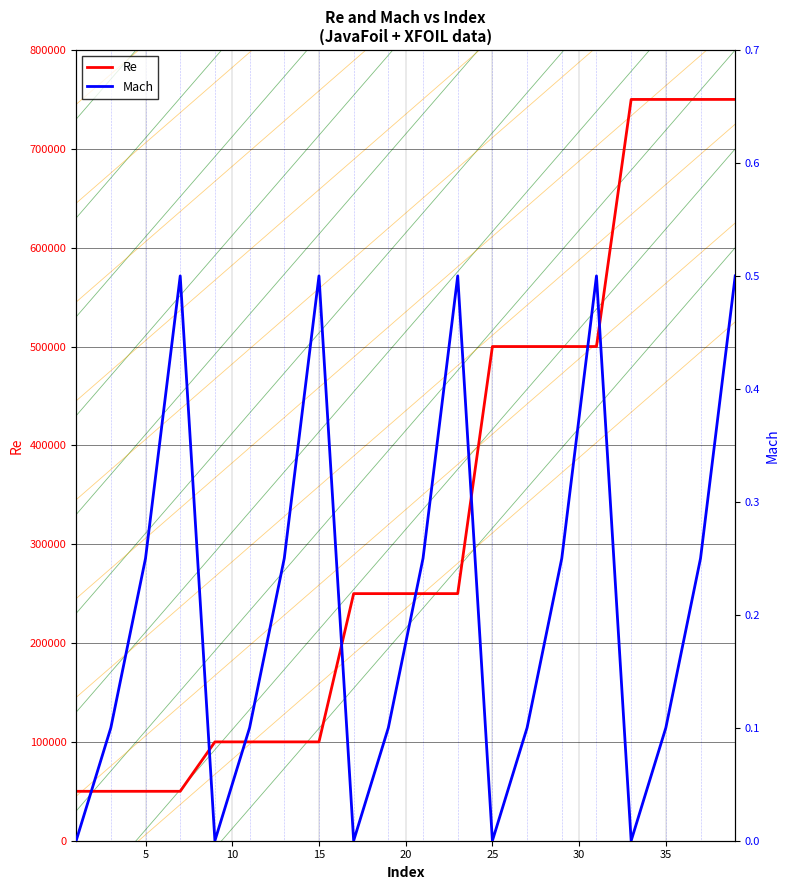

The value of Re at 35 is 750000. True or false?

True